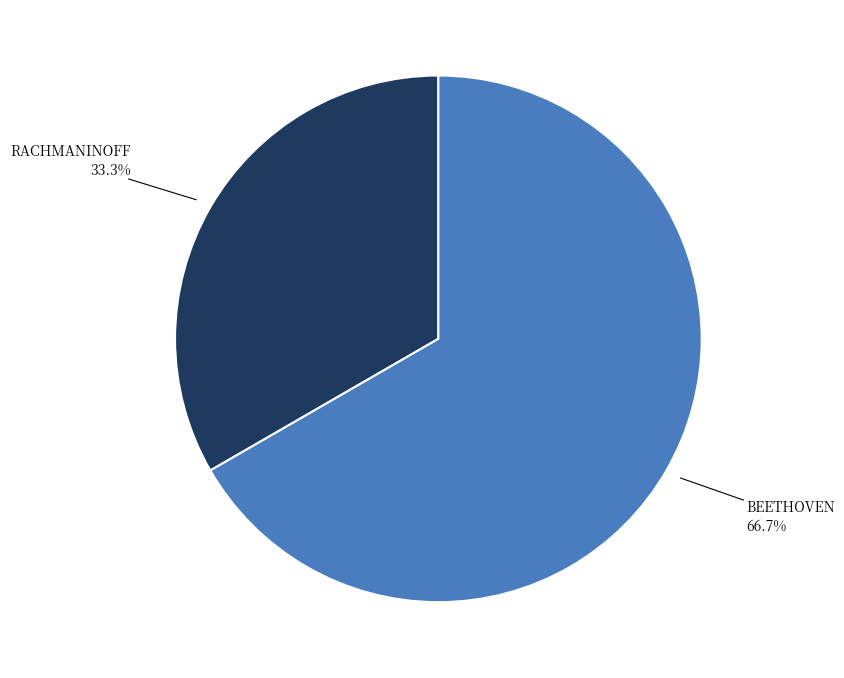

What is the ratio of the value at BEETHOVEN to the value at RACHMANINOFF?

2.0